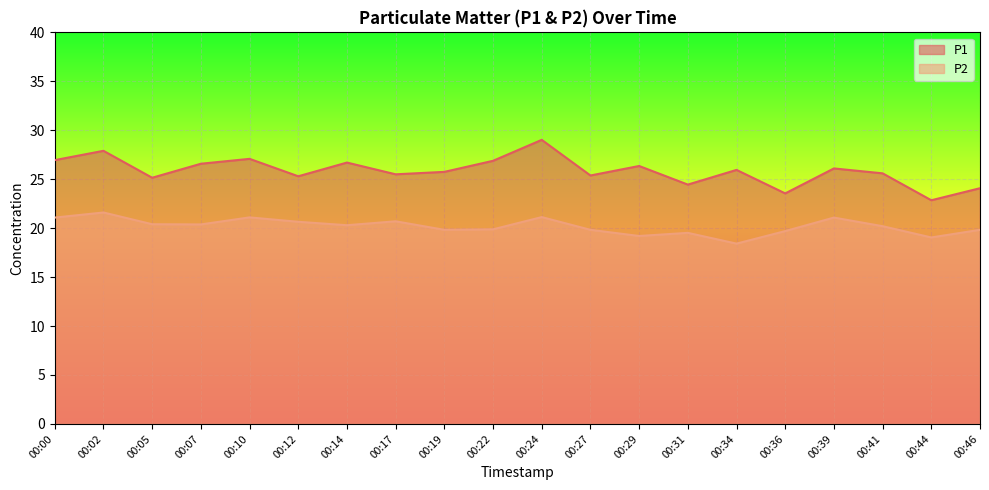

True or false: P2 and P1 cross at least once.

False